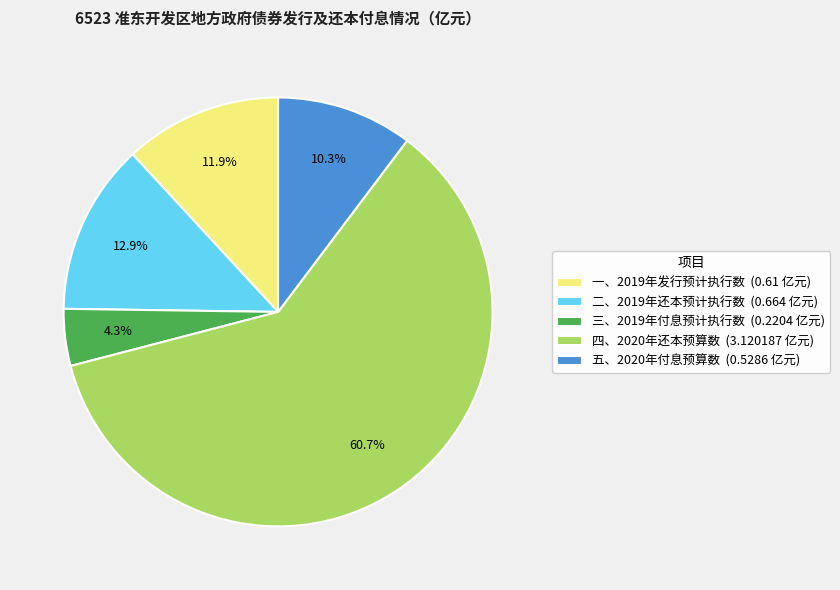

What is the total percentage of 四、2020年还本预算数 and 五、2020年付息预算数?

70.9%